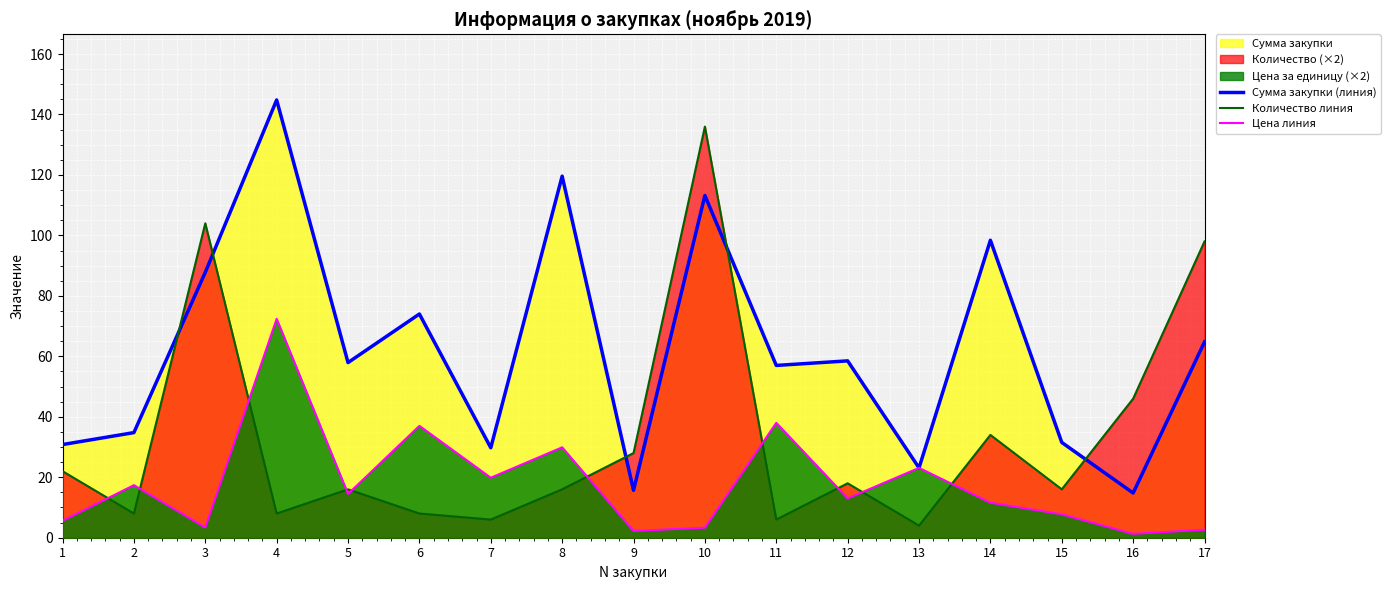

What is the maximum value for Сумма закупки (линия)?

144.8